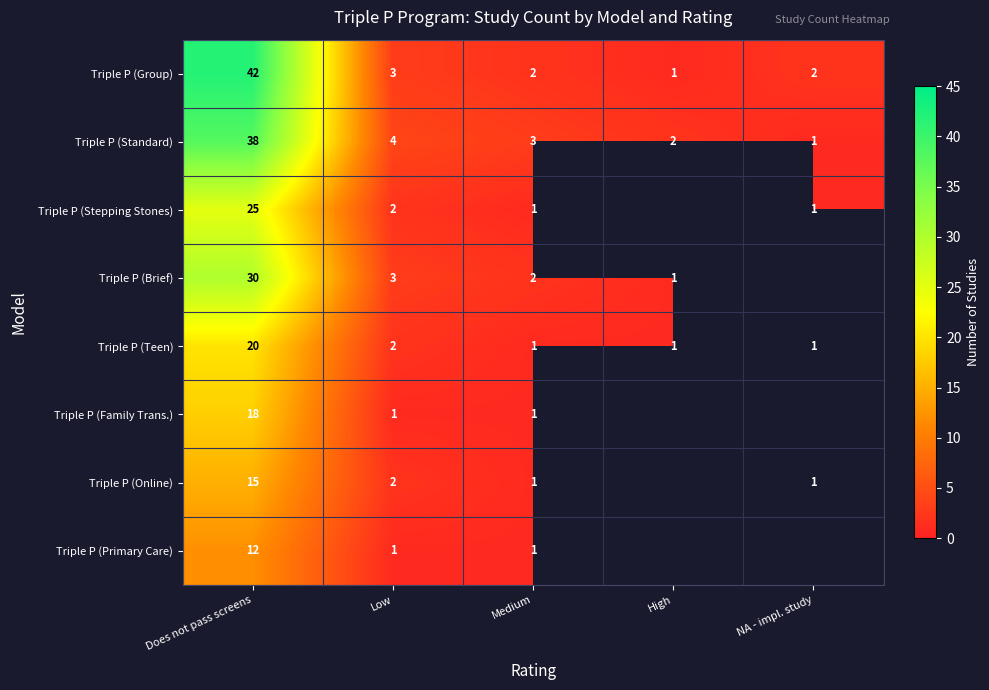

At how many categories does at least one series exceed 31?

1